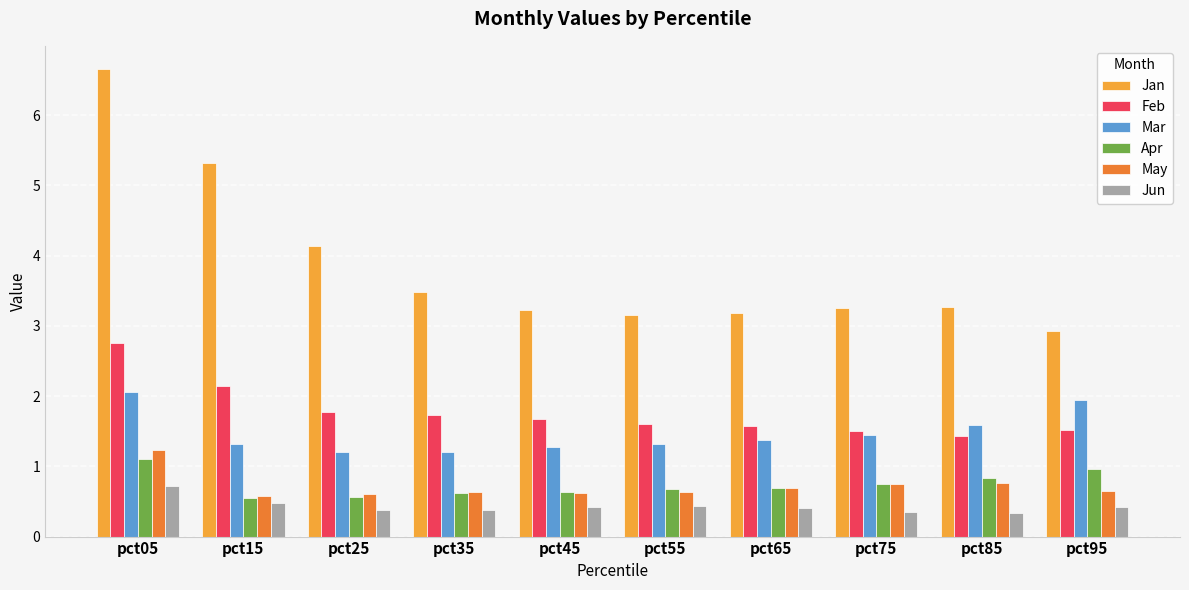

Which series has the largest total across all categories?

Jan